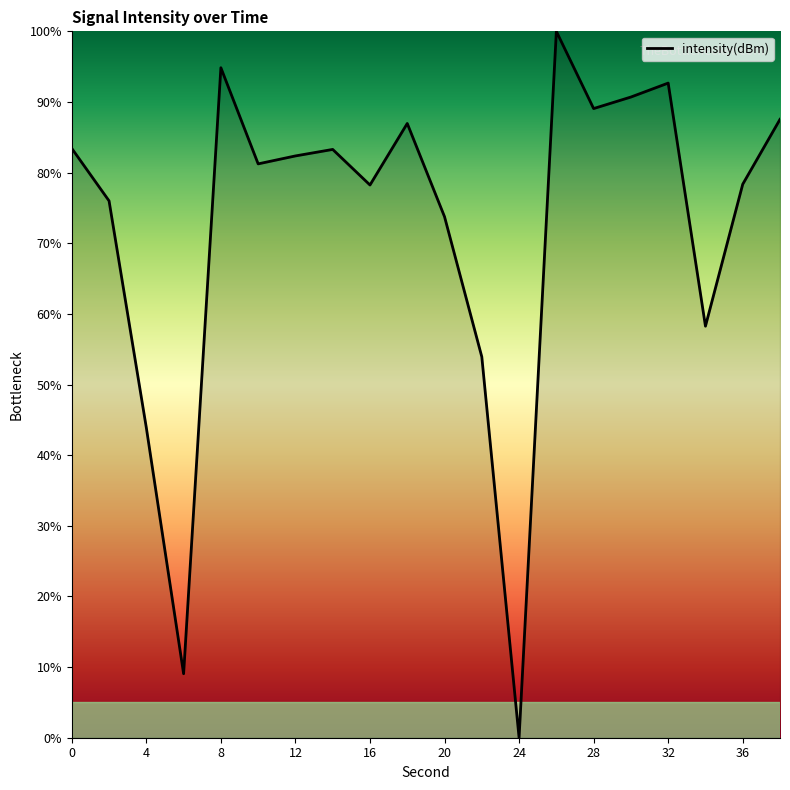

What is the maximum value shown in the chart?

100.0